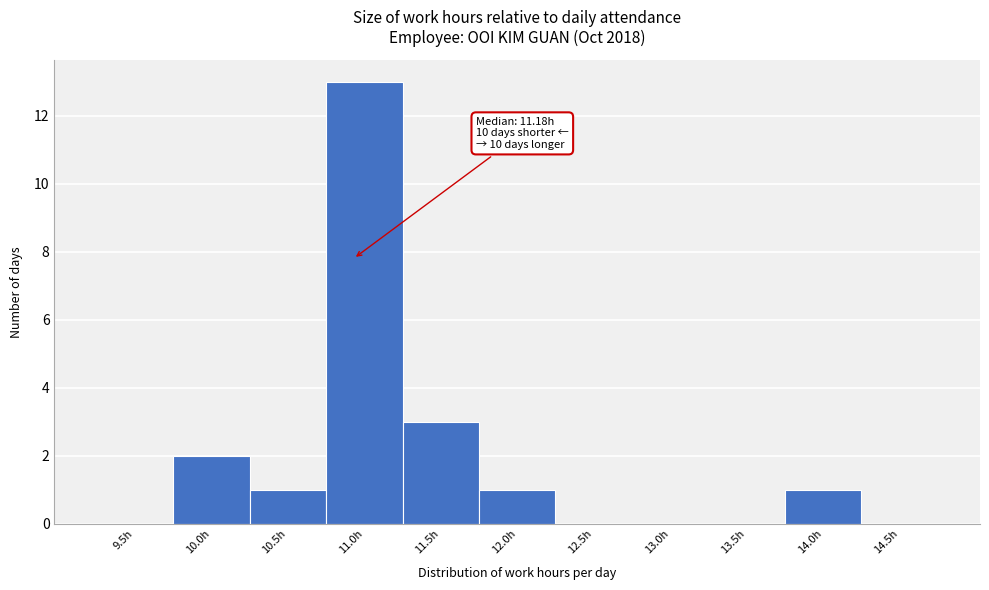

Reading right to left, what are all the values shown in this chart?

14.5h=0	14.0h=1	13.5h=0	13.0h=0	12.5h=0	12.0h=1	11.5h=3	11.0h=13	10.5h=1	10.0h=2	9.5h=0